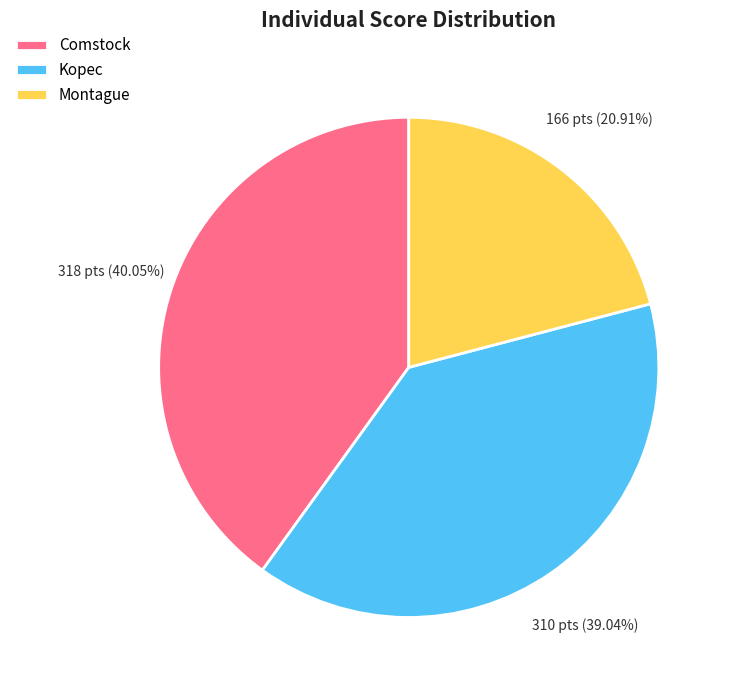

Rank the categories by value from highest to lowest.

Comstock, Kopec, Montague